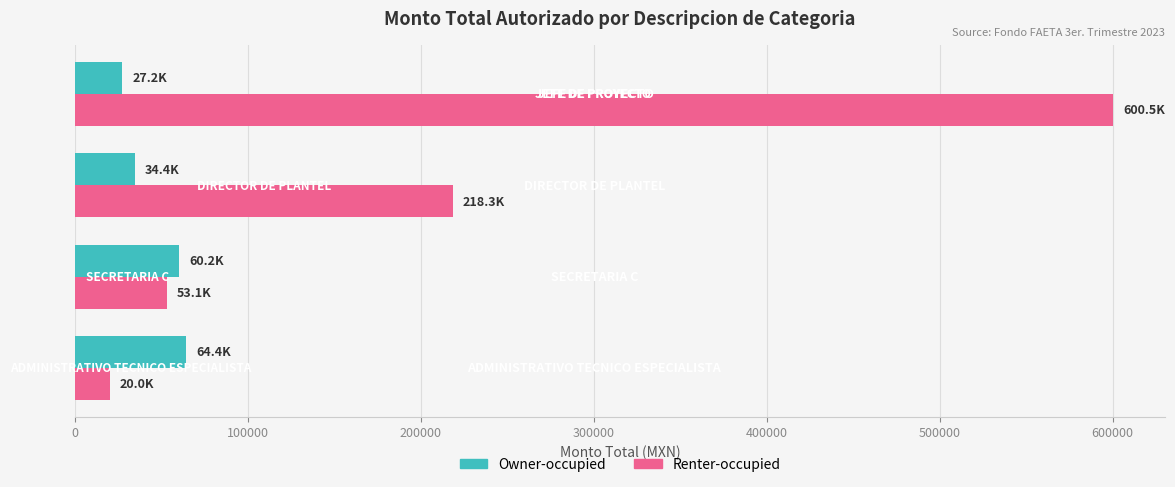

What is the maximum value shown in the chart?

600453.0